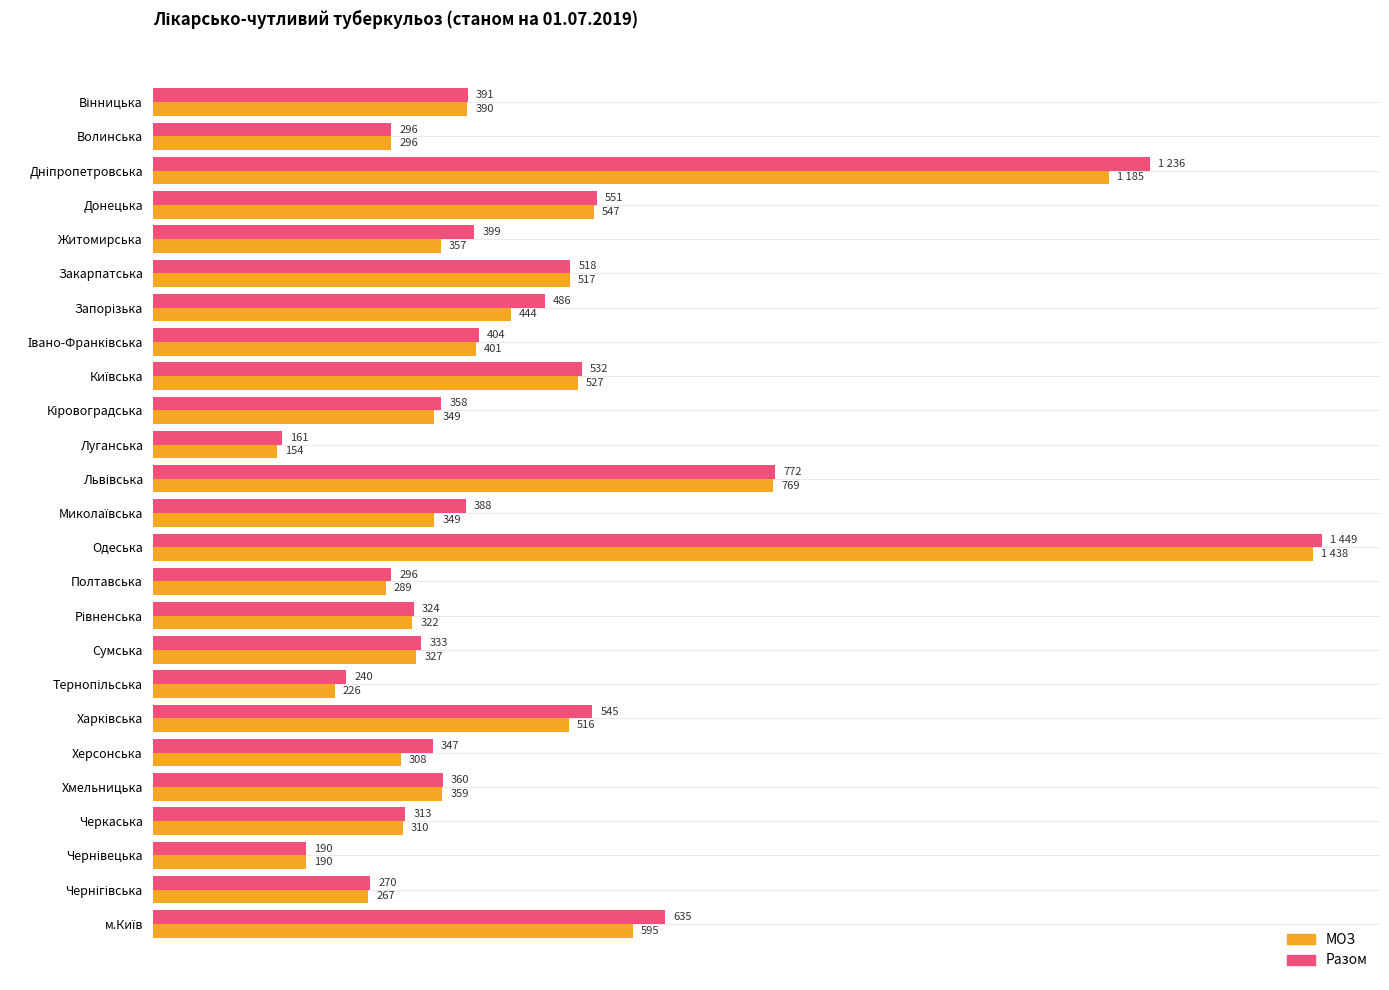

Which category has the lowest value across all series?

Луганська